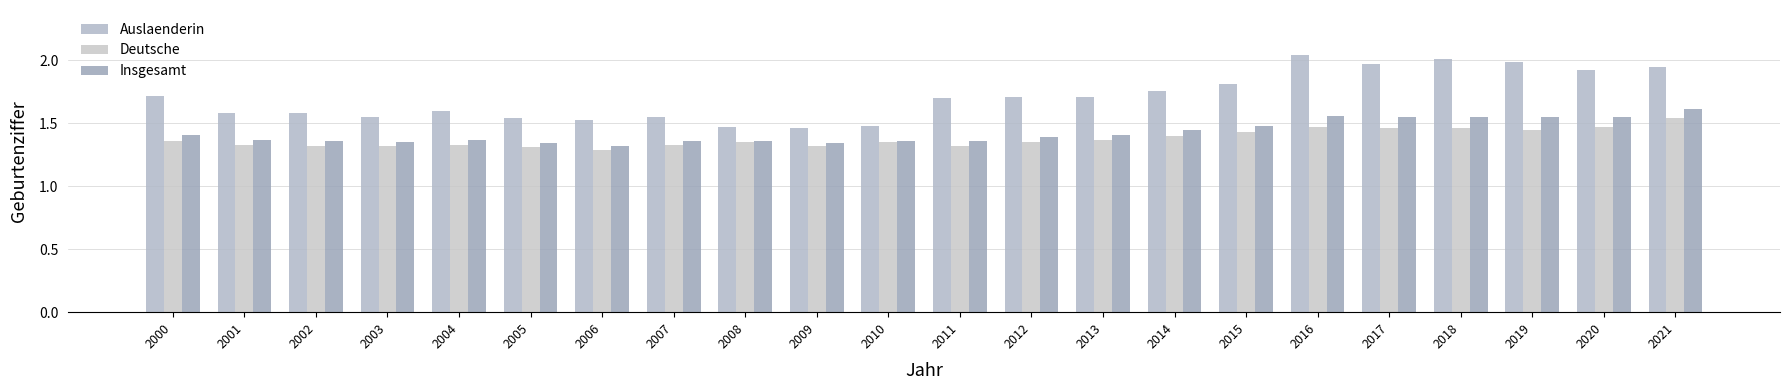

Is it true that Deutsche equals 0.4 at 2016?

False